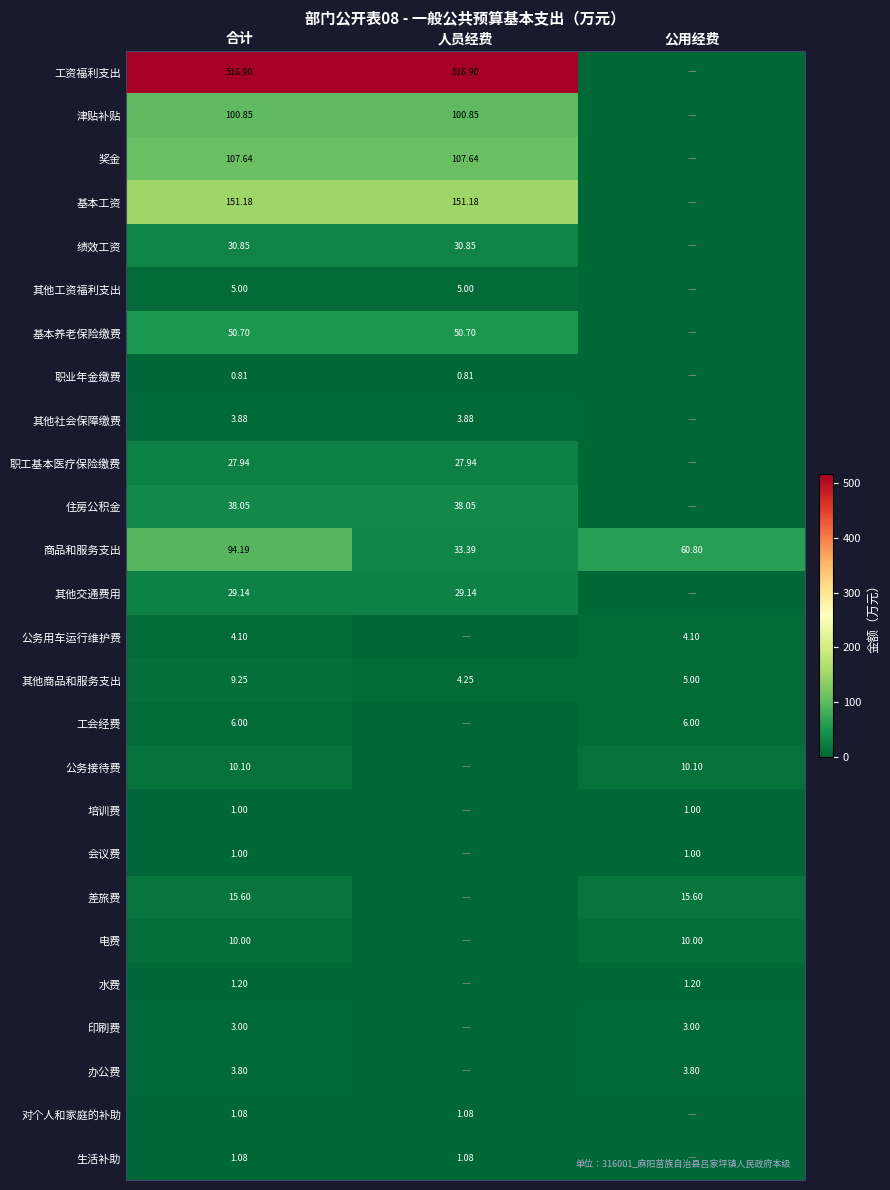

What is the sum of the 其他社会保障缴费 values at 人员经费 and 合计?

7.8